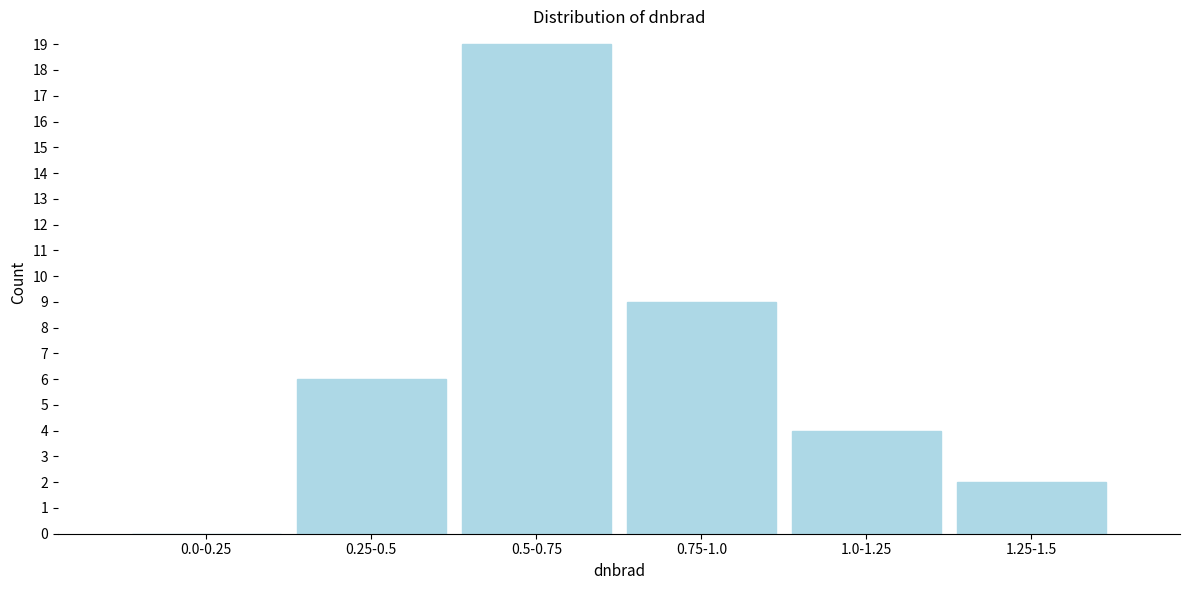

Reading left to right, what are all the values shown in this chart?

0.0-0.25=0	0.25-0.5=6	0.5-0.75=19	0.75-1.0=9	1.0-1.25=4	1.25-1.5=2